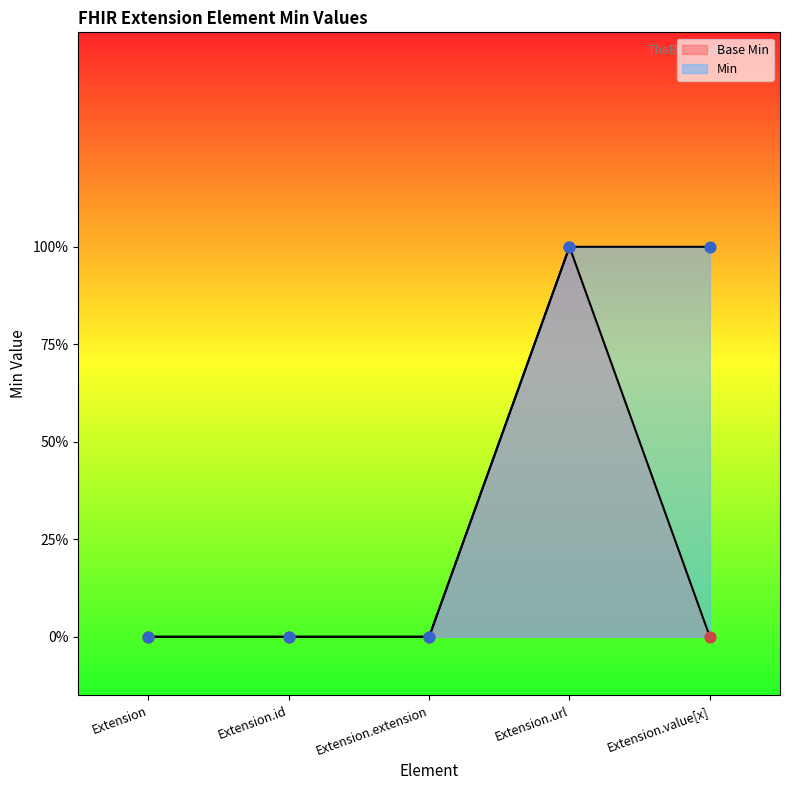

Is the value of Base Min at Extension greater than the value of Min at Extension?

No